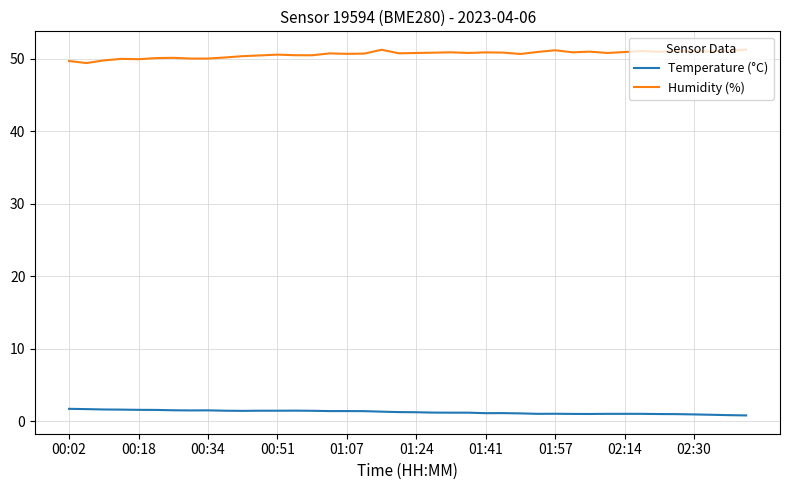

What is the greatest value displayed?

51.2